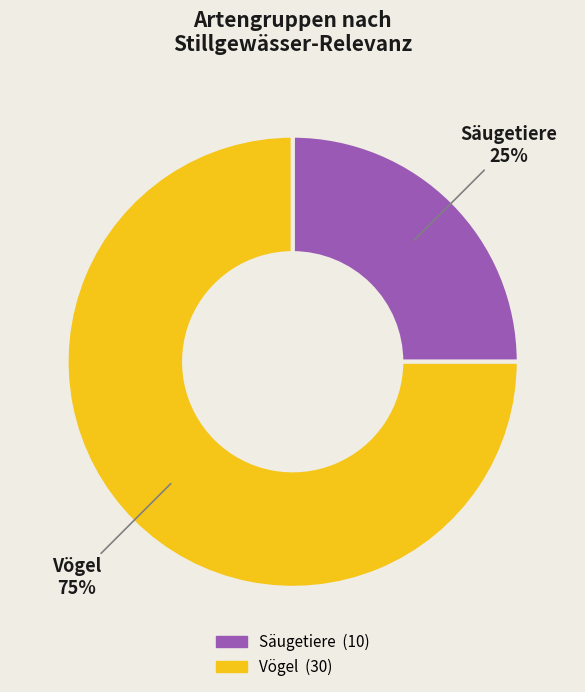

Is it true that Vögel is 75% of the pie?

True